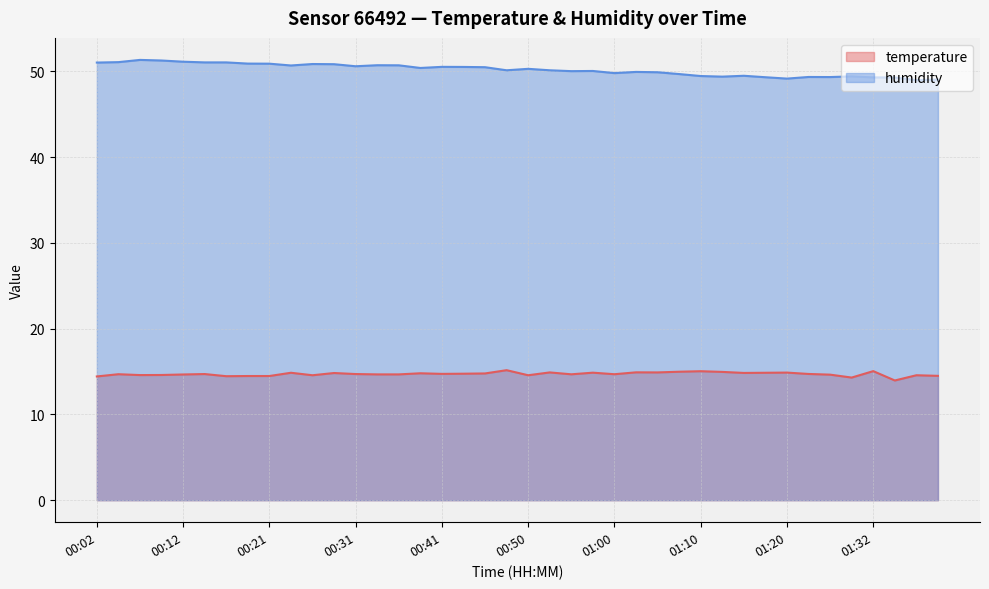

Where is the first local maximum for humidity?

00:07